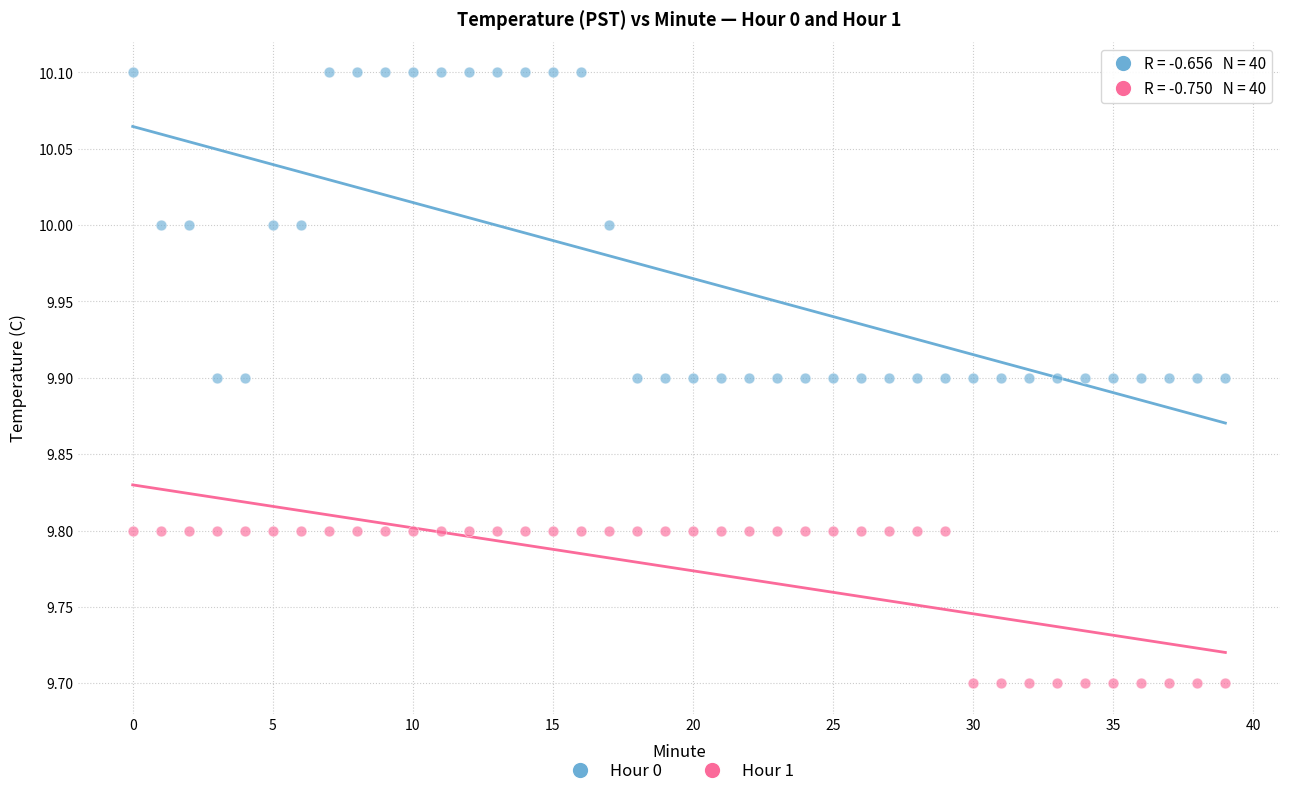

What are all the series names shown in the legend?

Hour 0, Hour 1